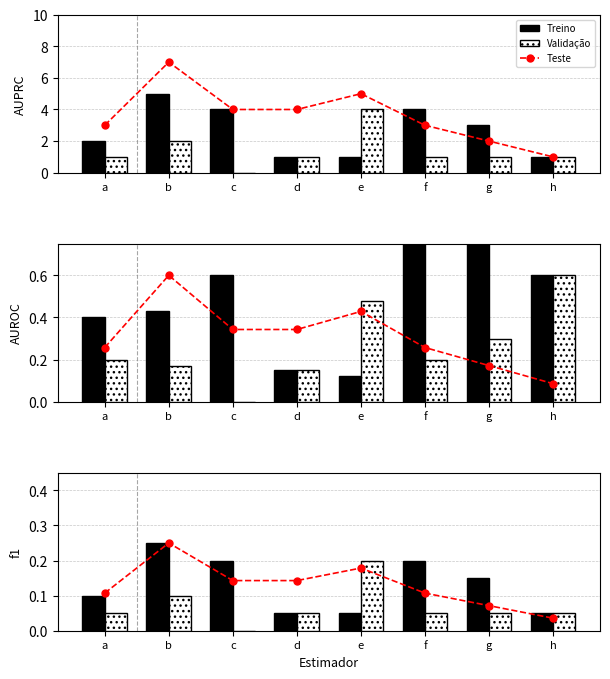

What is the value of the Moderate (Validação) bar at the 7th from the left?

1.0